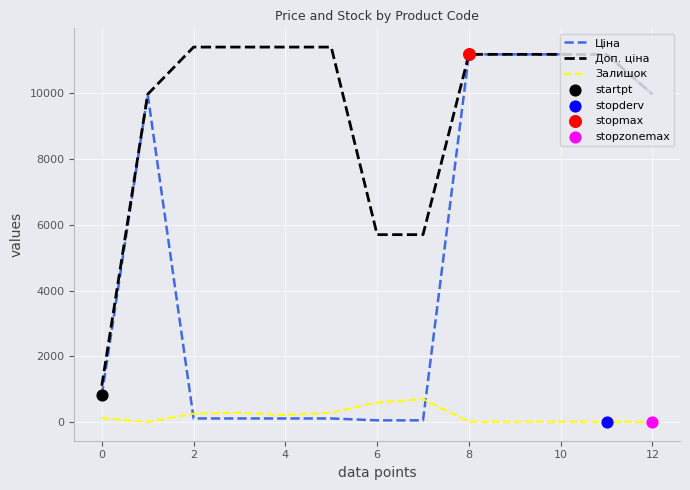

Which series has the largest total across all categories?

Доп. ціна